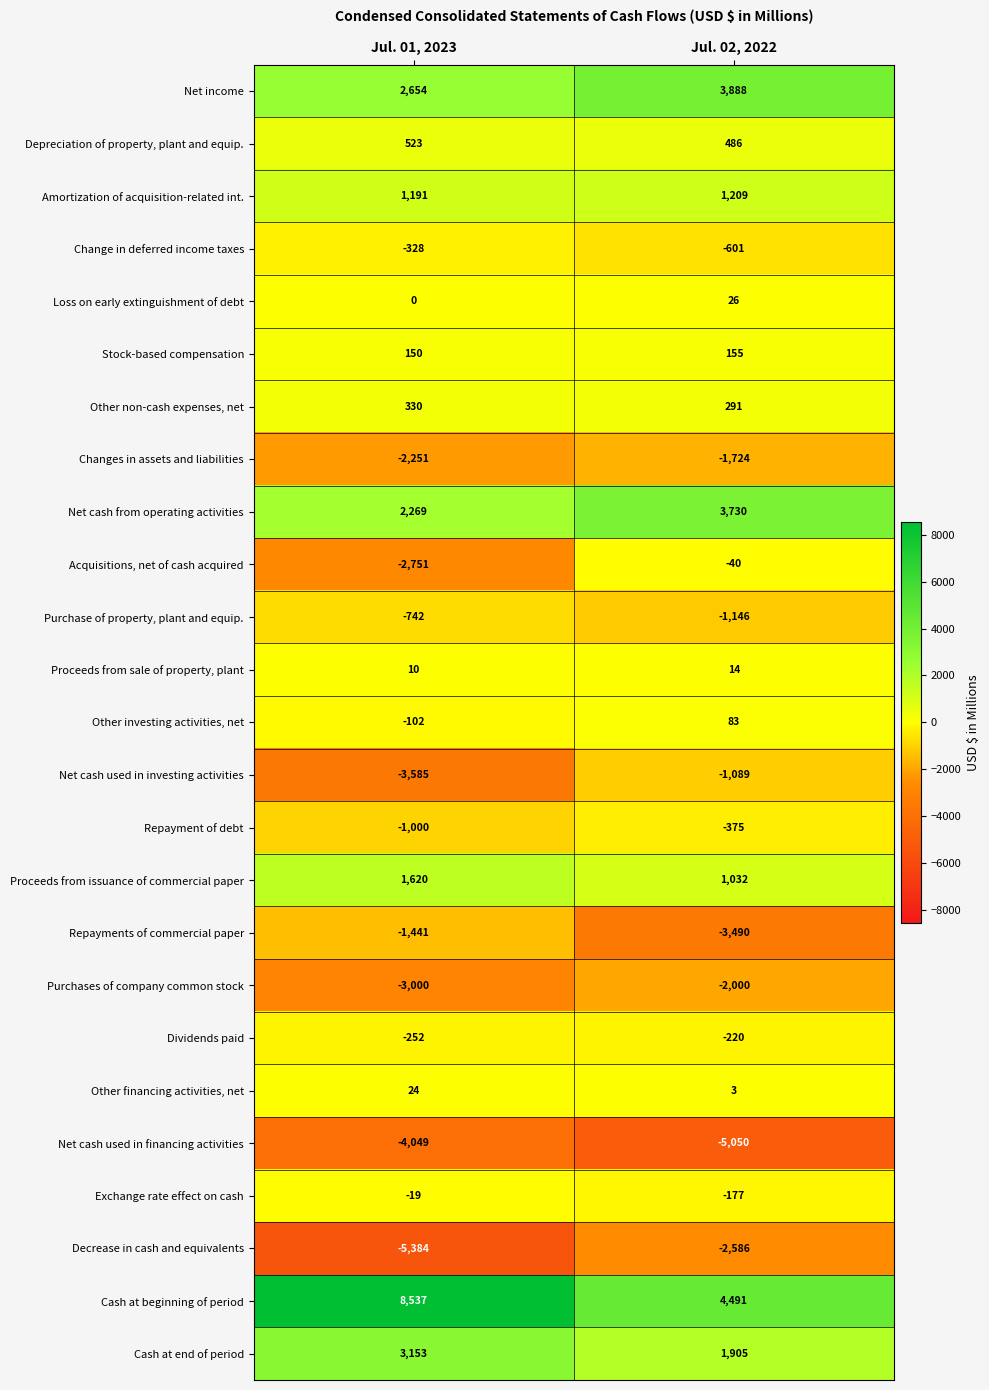

What is the difference between the maximum and minimum values in the Purchases of company common stock series?

1000